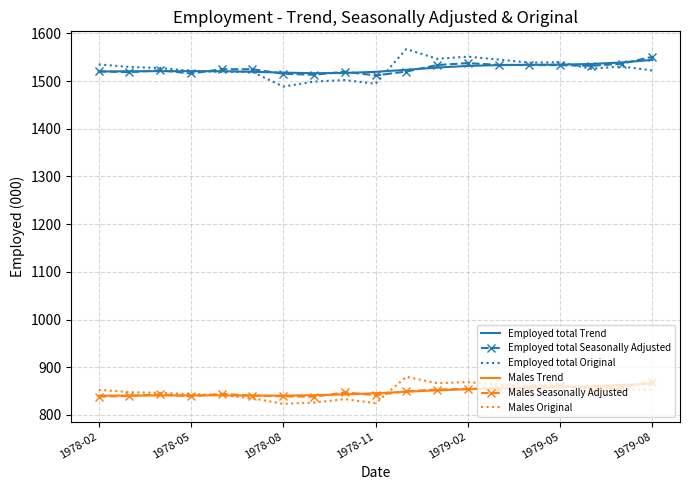

What is the minimum value shown in the chart?

823.3